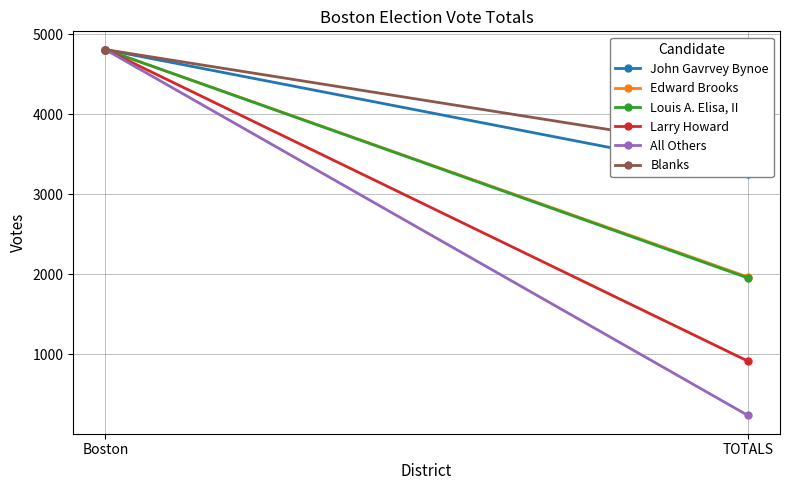

Which series has the largest total across all categories?

Blanks